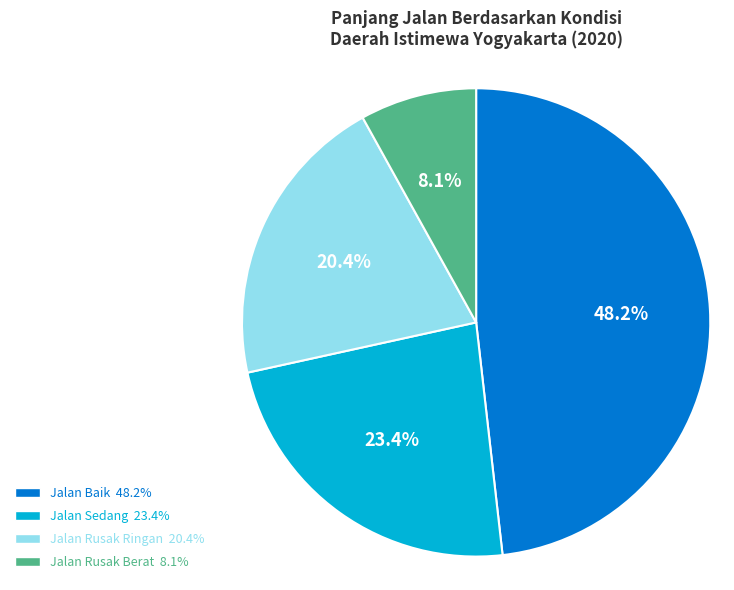

Which has a higher value, Jalan Rusak Ringan or Jalan Rusak Berat?

Jalan Rusak Ringan